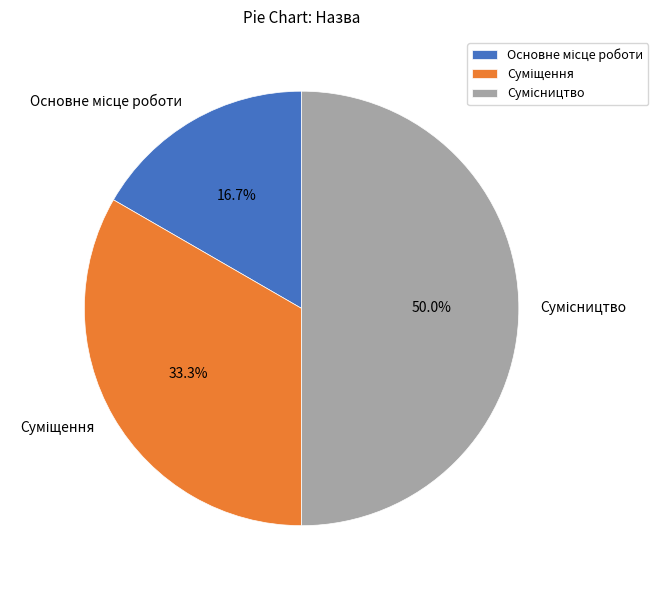

Which slice is the smallest?

Основне місце роботи